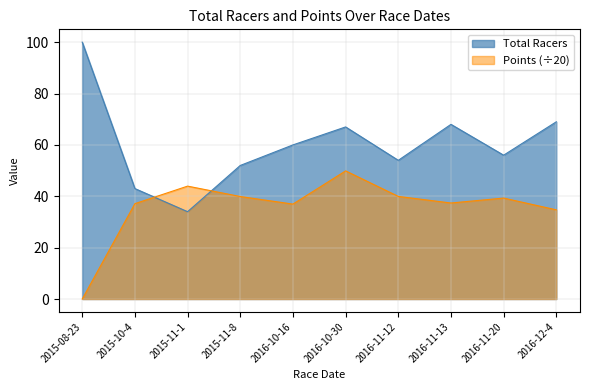

Reading left to right, list all the values displayed in this chart.

Total Racers: 2015-08-23=100.0	2015-10-4=43.0	2015-11-1=34.0	2015-11-8=52.0	2016-10-16=60.0	2016-10-30=67.0	2016-11-12=54.0	2016-11-13=68.0	2016-11-20=56.0	2016-12-4=69.0
Points: 2015-08-23=0.0	2015-10-4=37.1	2015-11-1=44.0	2015-11-8=39.9	2016-10-16=37.0	2016-10-30=49.9	2016-11-12=39.9	2016-11-13=37.4	2016-11-20=39.3	2016-12-4=34.7